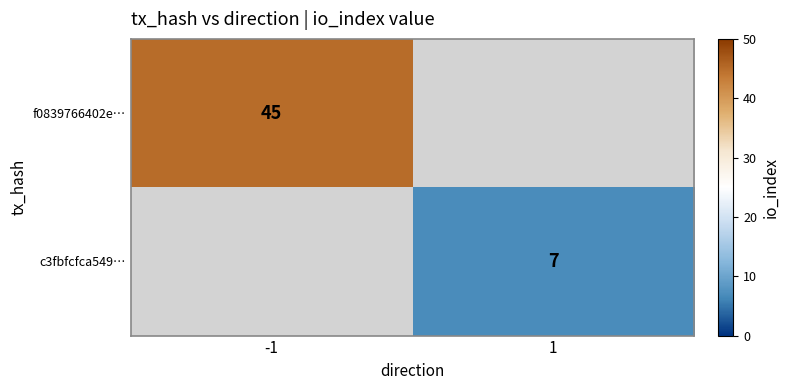

How many data points does each series have?

2